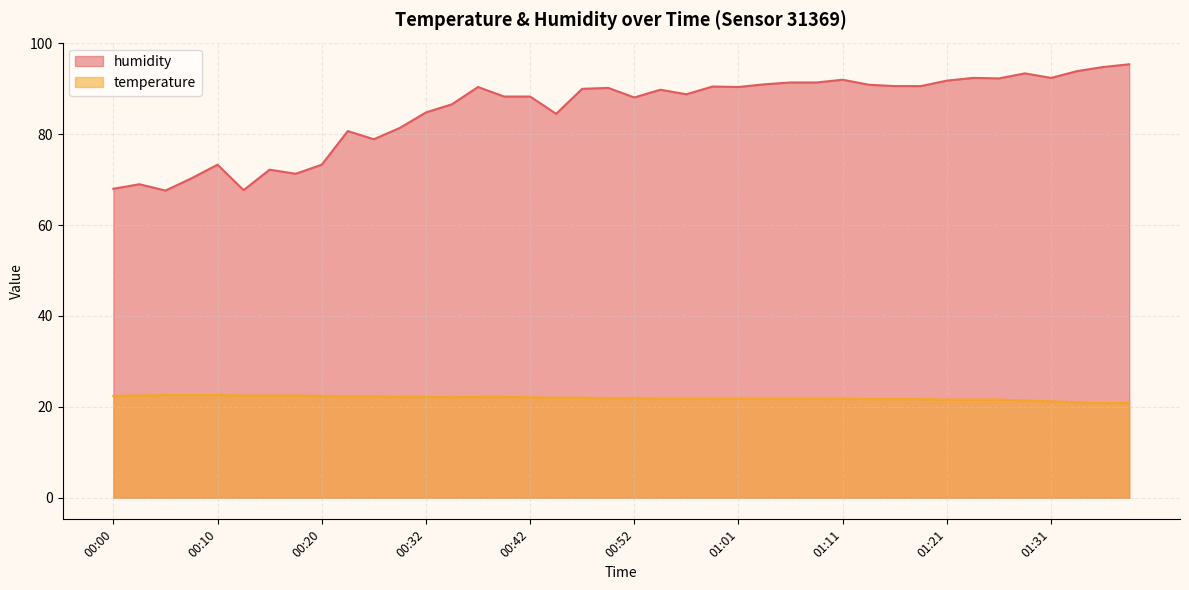

Rank the series by their maximum value, from lowest to highest.

temperature, humidity